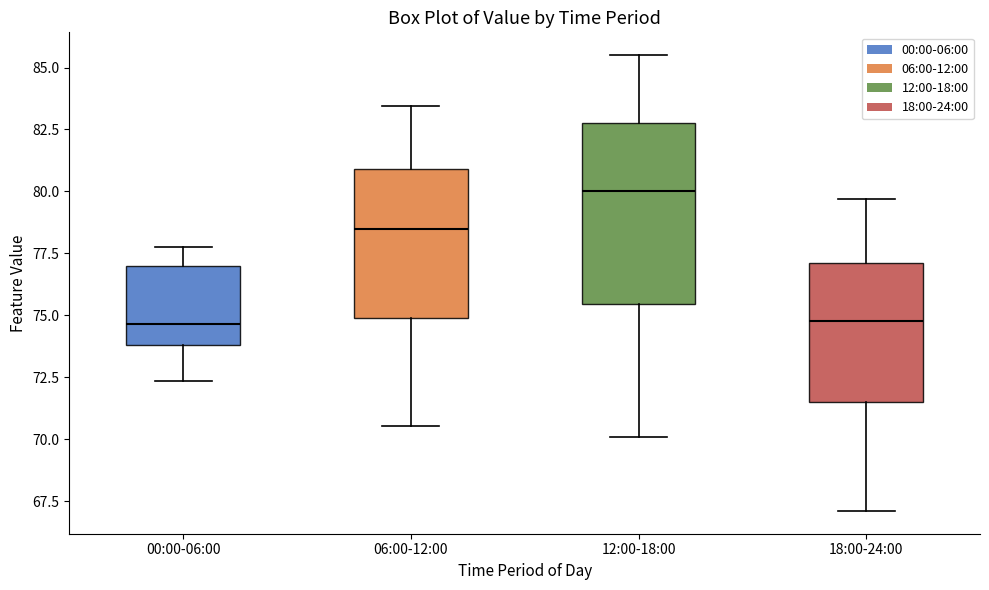

Reading left to right, transcribe this box plot: for each box, give where its median line is, the range the box spans, and where its two whiskers end, as read against the y-axis. The values are not printed on the chart, so give them approximately, as read against the axis.

00:00-06:00: median 74.5, box 74.0 to 77.0, whiskers 72.5 to 77.5
06:00-12:00: median 78.5, box 75.0 to 81.0, whiskers 70.5 to 83.5
12:00-18:00: median 80.0, box 75.5 to 83.0, whiskers 70.0 to 85.5
18:00-24:00: median 75.0, box 71.5 to 77.0, whiskers 67.0 to 79.5